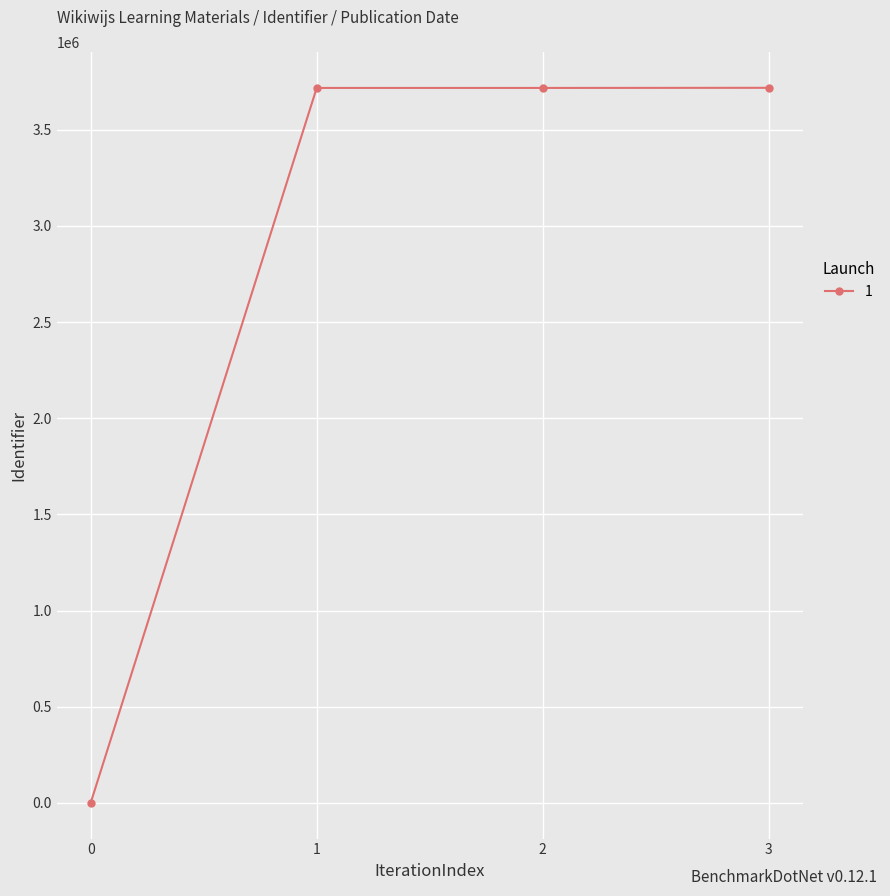

What is the change in value from 0 to 3?

+3718407